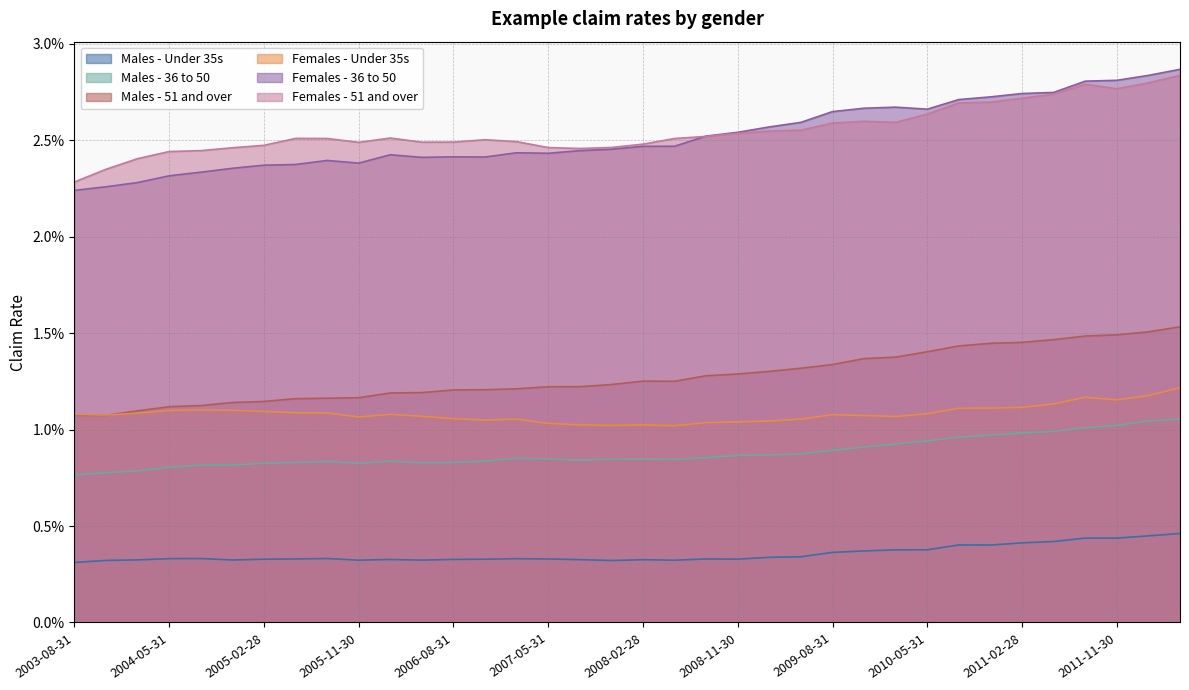

Which has a higher value, 2006-05-31 or 2005-11-30?

2006-05-31